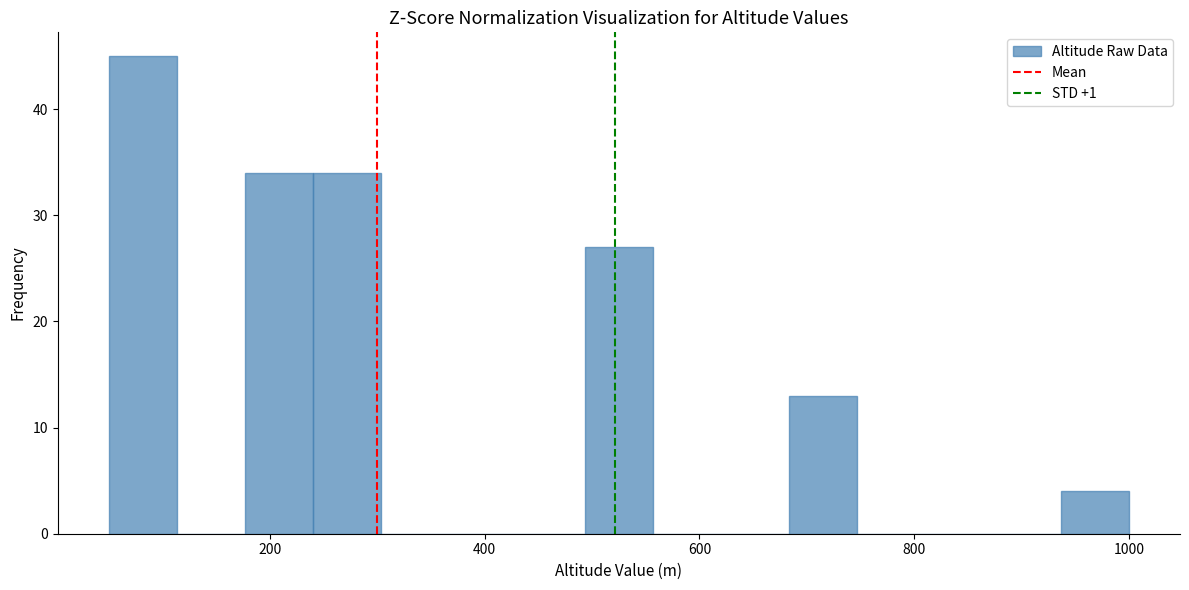

Read against the x-axis, roughly where is the centre of the tallest bar?

80